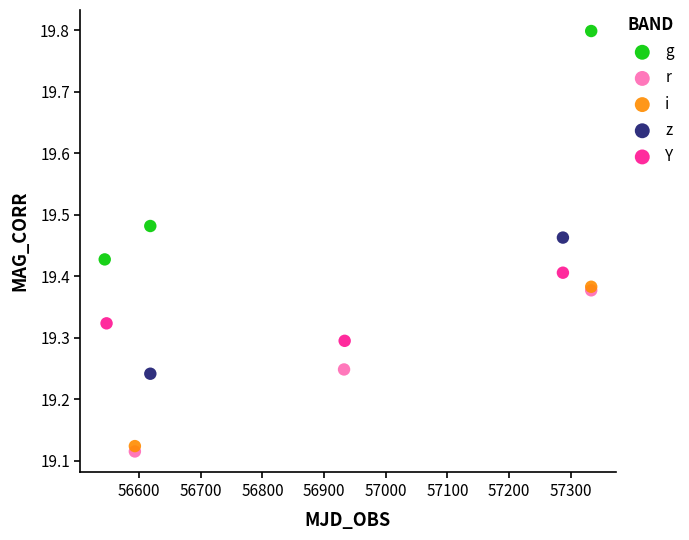

Which series contains the lowest Y value?

r